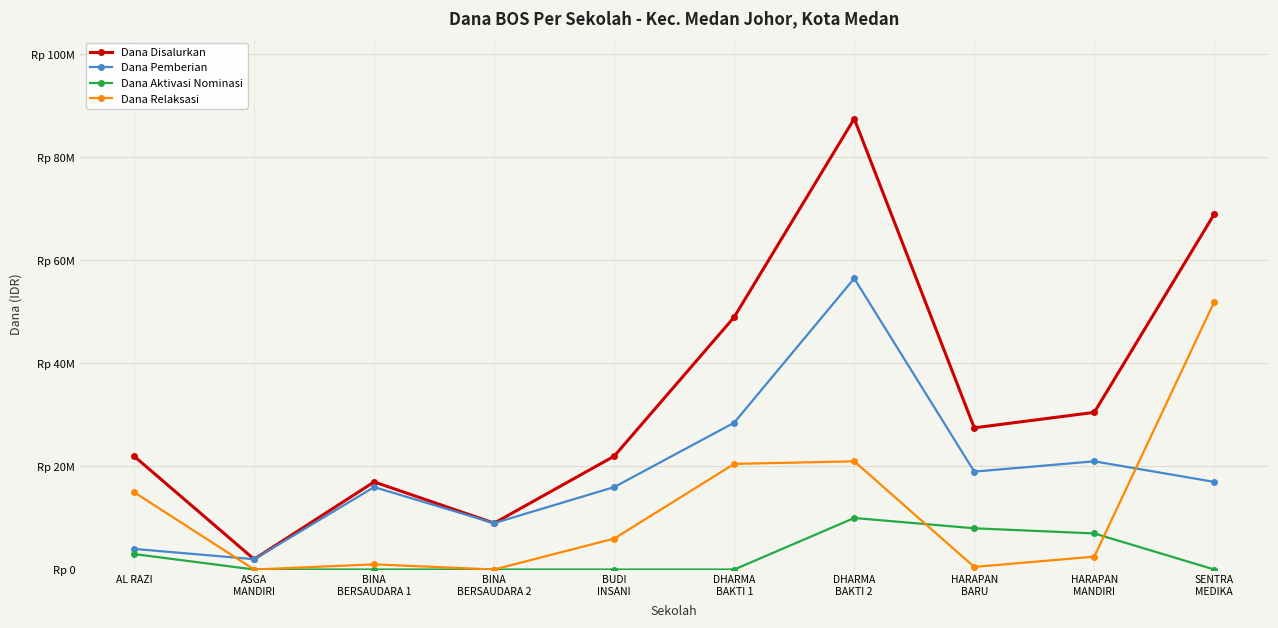

True or false: Dana Pemberian and Dana Relaksasi cross at least once.

True